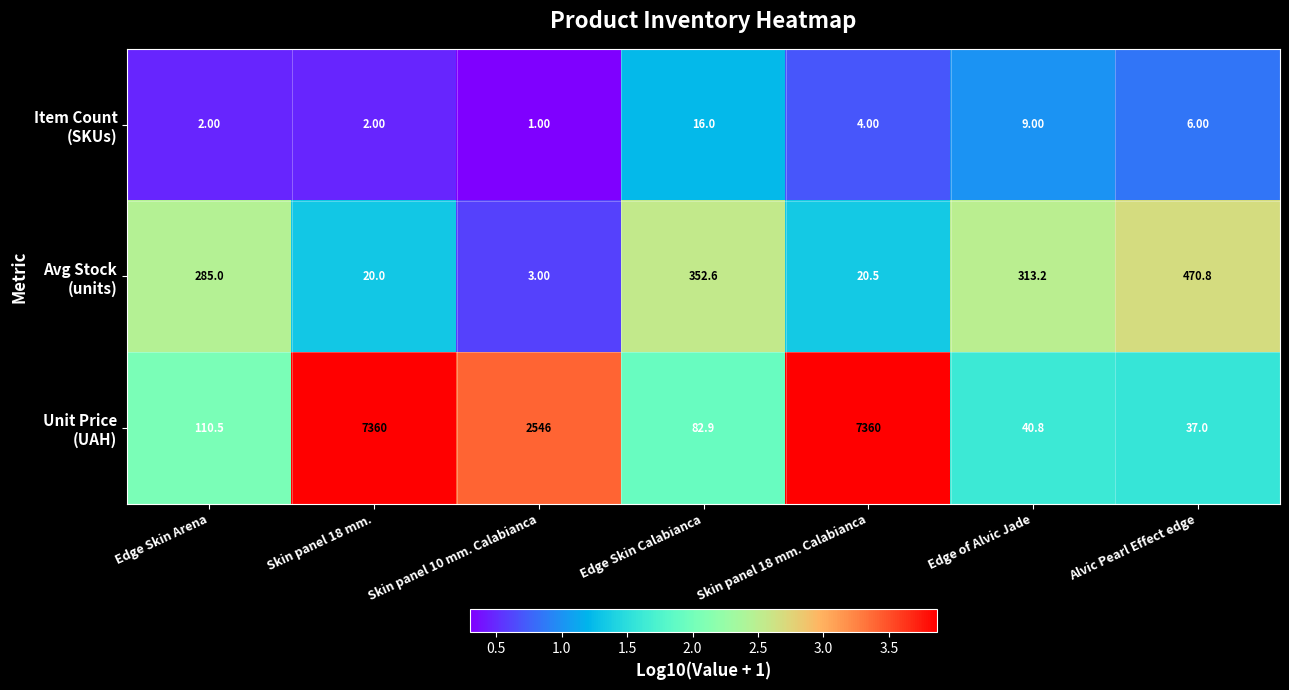

What is the spread (max minus min) of values at Skin panel 10 mm. Calabianca?

2545.0